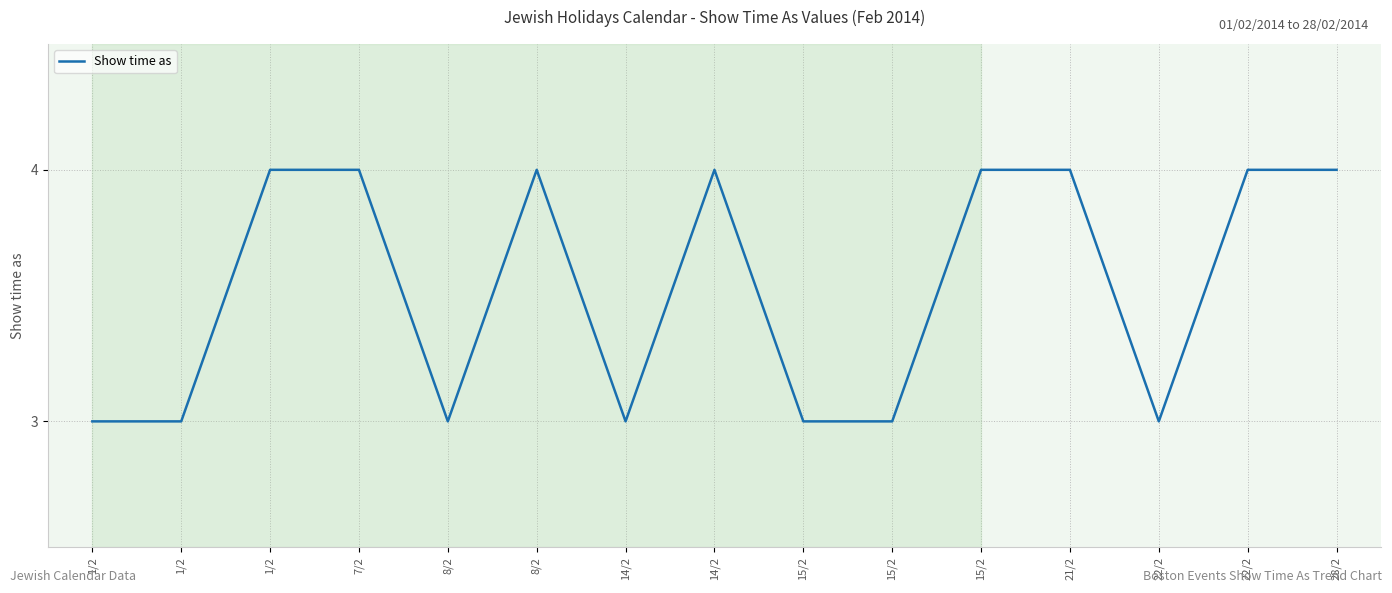

How many interior local valleys (lower than both neighbors) does the data have?

3